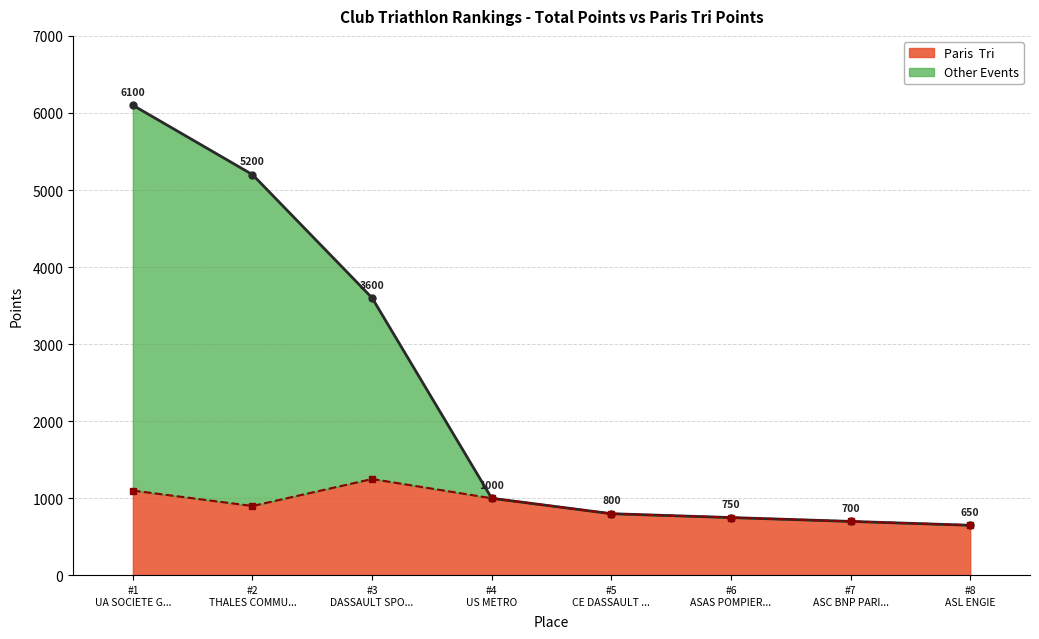

The chart shows a value of 750 at #6
ASAS POMPIER.... True or false?

True